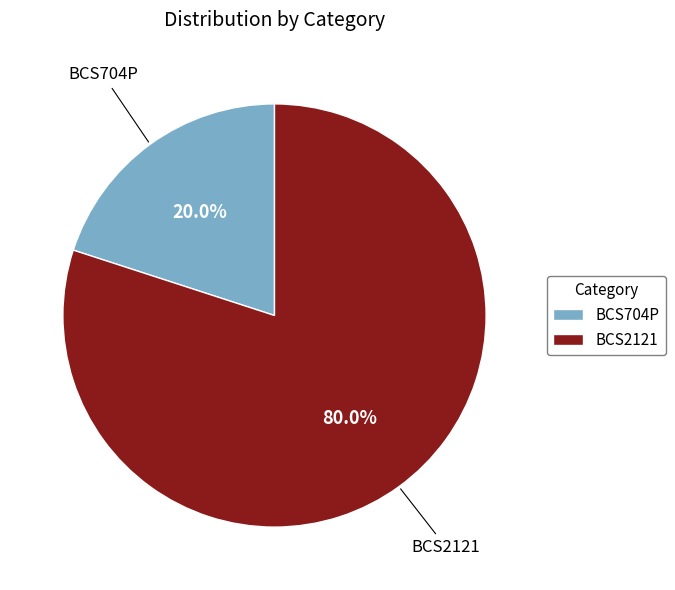

Which slice is the smallest?

BCS704P